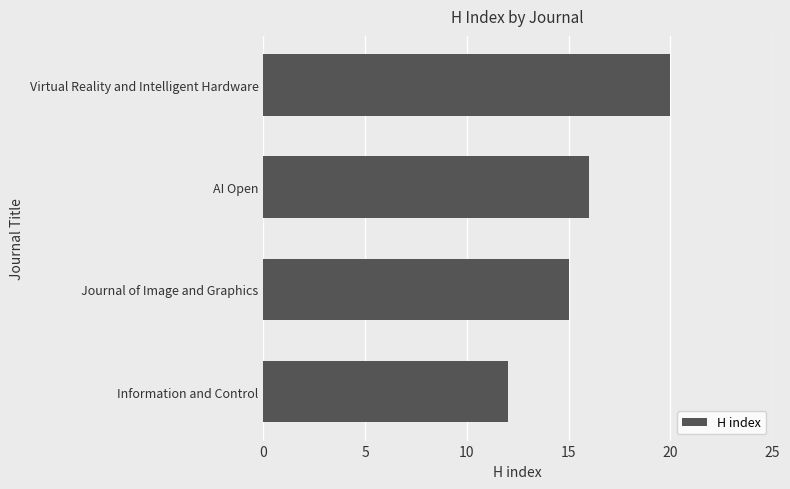

List the labels in order of value, largest first.

Virtual Reality and Intelligent Hardware, AI Open, Journal of Image and Graphics, Information and Control